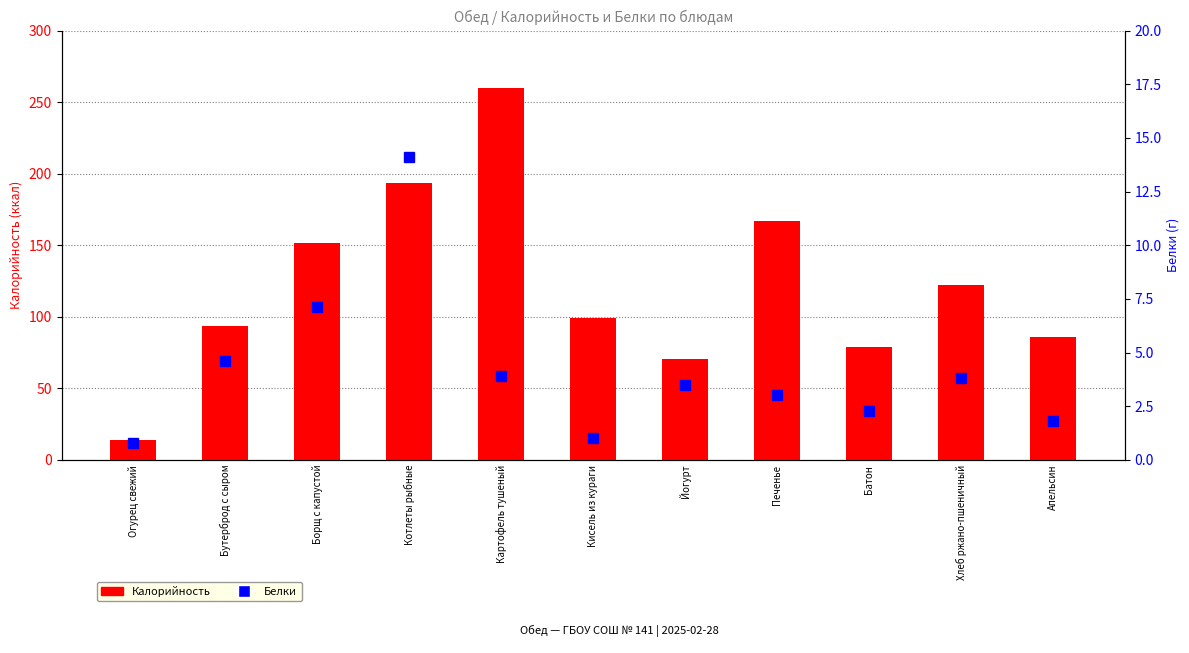

List the labels in order of Калорийность value, largest first.

Картофель тушеный, Котлеты рыбные, Печенье, Борщ с капустой, Хлеб ржано-пшеничный, Кисель из кураги, Бутерброд с сыром, Апельсин, Батон, Йогурт, Огурец свежий